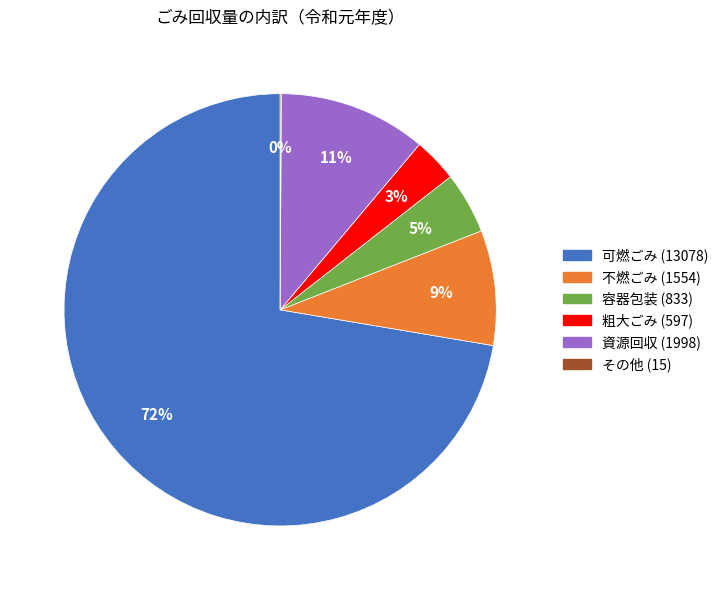

Is the sum of 不燃ごみ (1554) and 粗大ごみ (597) greater than half?

No